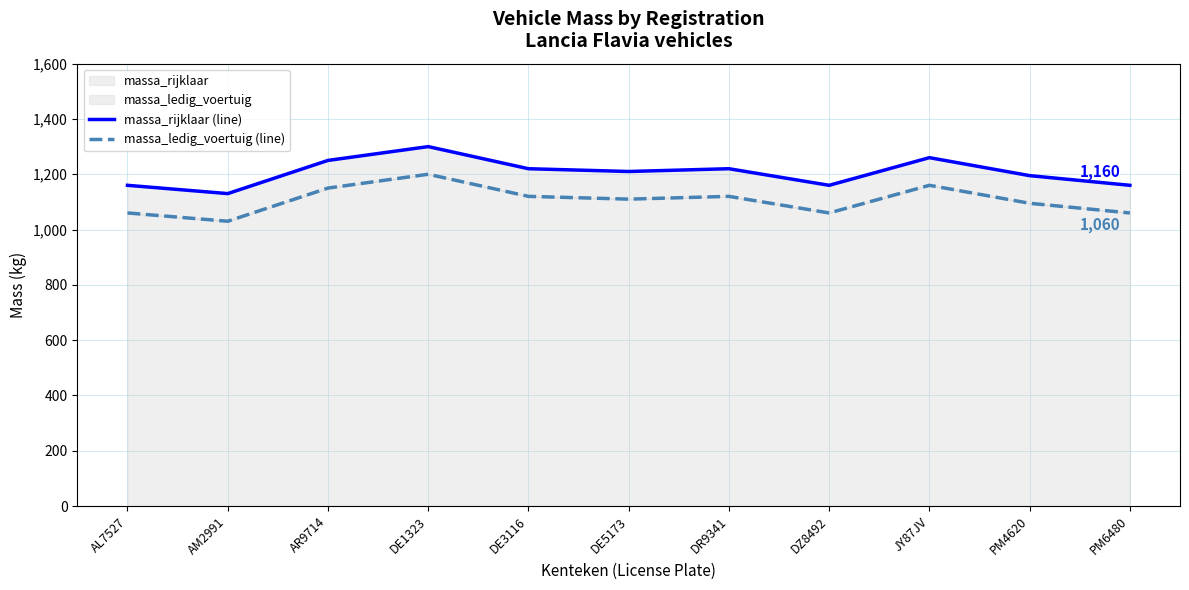

True or false: massa_ledig_voertuig (line) and massa_rijklaar (line) intersect in this chart.

False